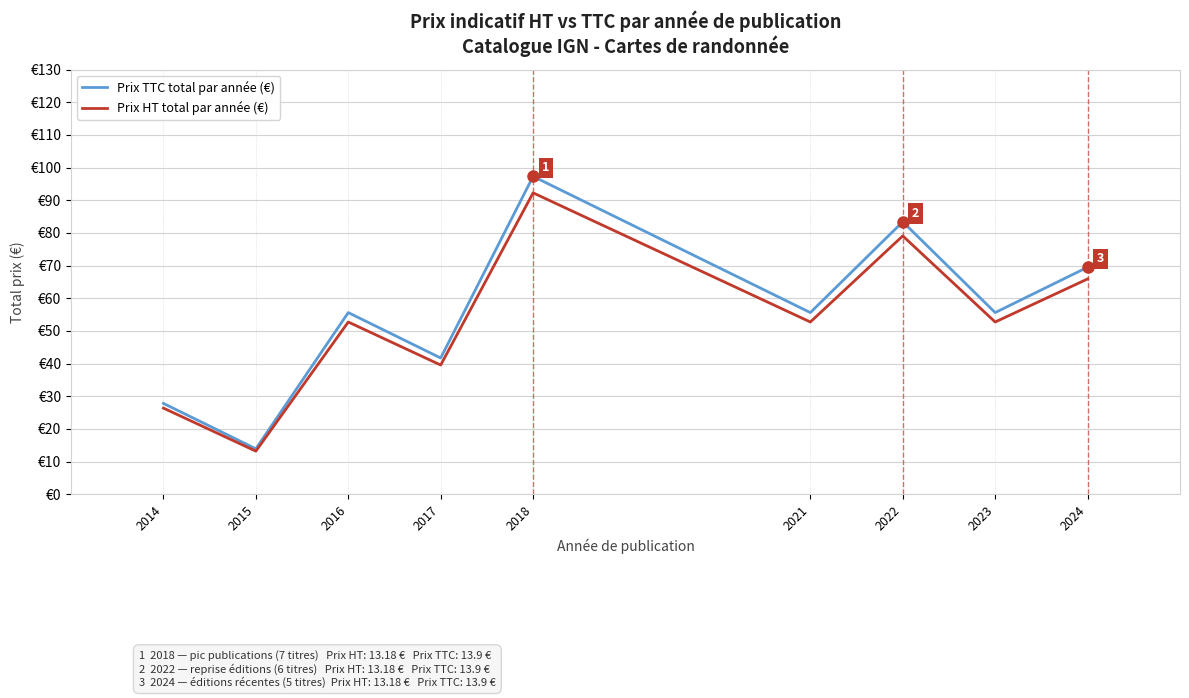

What are all the series names shown in the legend?

Prix TTC total par année (€), Prix HT total par année (€)